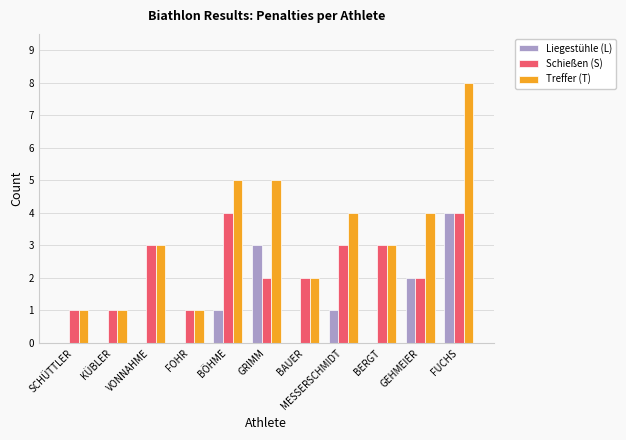

Reading left to right, what are all the values shown in this chart?

Liegestühle (L): SCHÜTTLER=0	KÜBLER=0	VONNAHME=0	FOHR=0	BÖHME=1	GRIMM=3	BAUER=0	MESSERSCHMIDT=1	BERGT=0	GEHMEIER=2	FUCHS=4
Schießen (S): SCHÜTTLER=1	KÜBLER=1	VONNAHME=3	FOHR=1	BÖHME=4	GRIMM=2	BAUER=2	MESSERSCHMIDT=3	BERGT=3	GEHMEIER=2	FUCHS=4
Treffer (T): SCHÜTTLER=1	KÜBLER=1	VONNAHME=3	FOHR=1	BÖHME=5	GRIMM=5	BAUER=2	MESSERSCHMIDT=4	BERGT=3	GEHMEIER=4	FUCHS=8